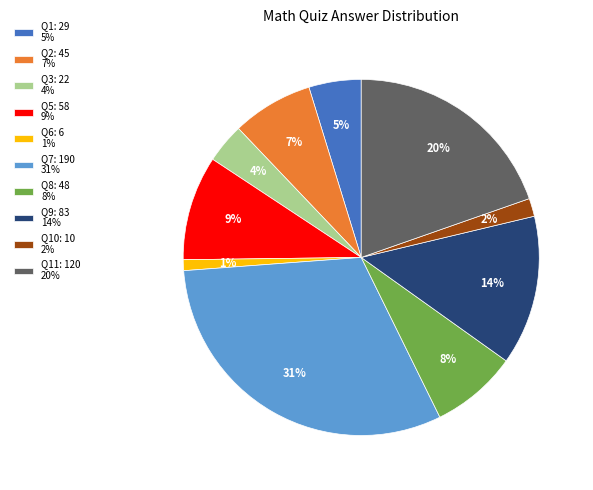

To the nearest percent, what is the difference between the largest and smallest slice percentages?

30%